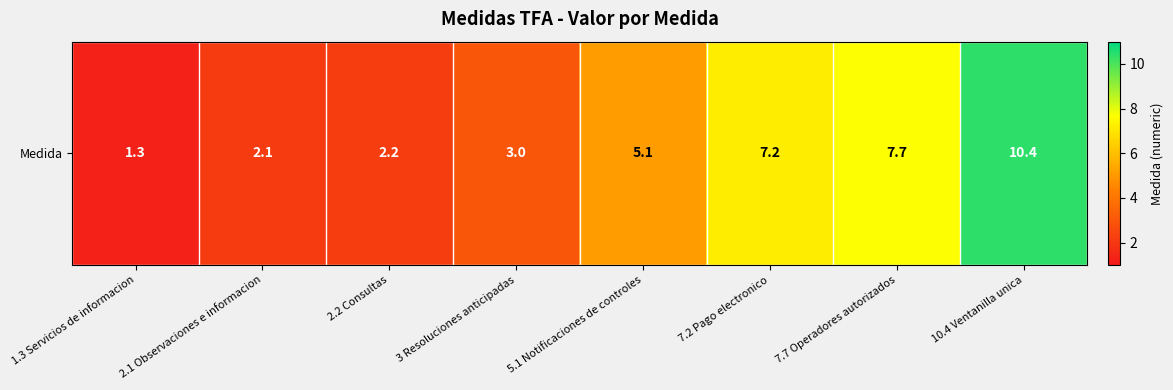

True or false: the data shows 18.6 at 10.4 Ventanilla unica.

False